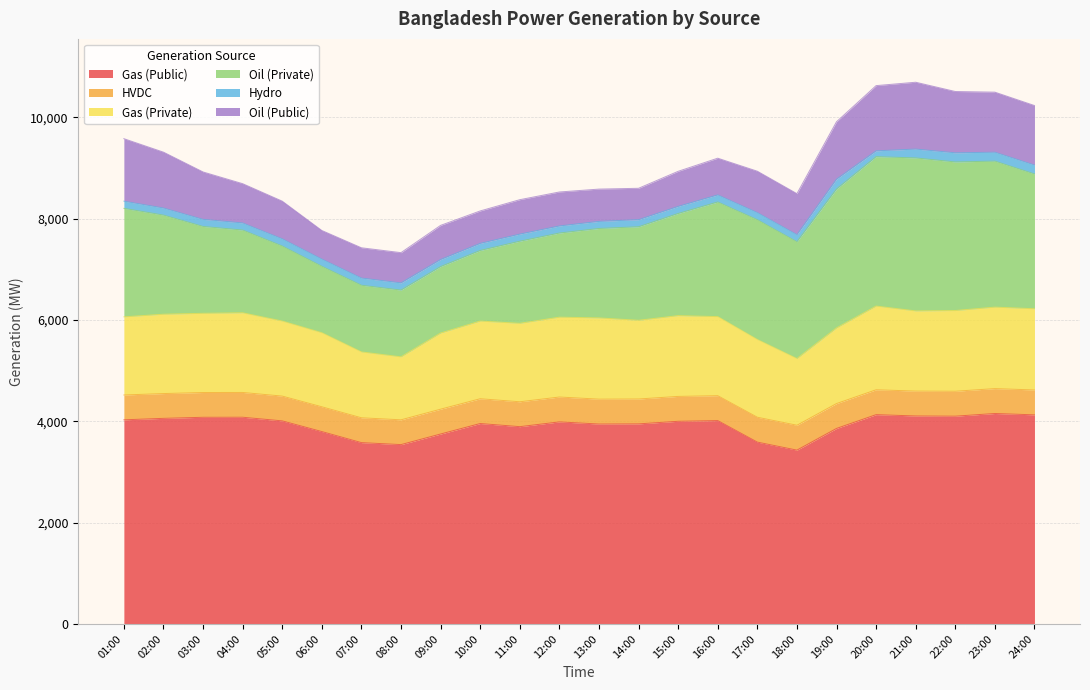

Where is Oil (Private) nearest to the value 2165?

01:00